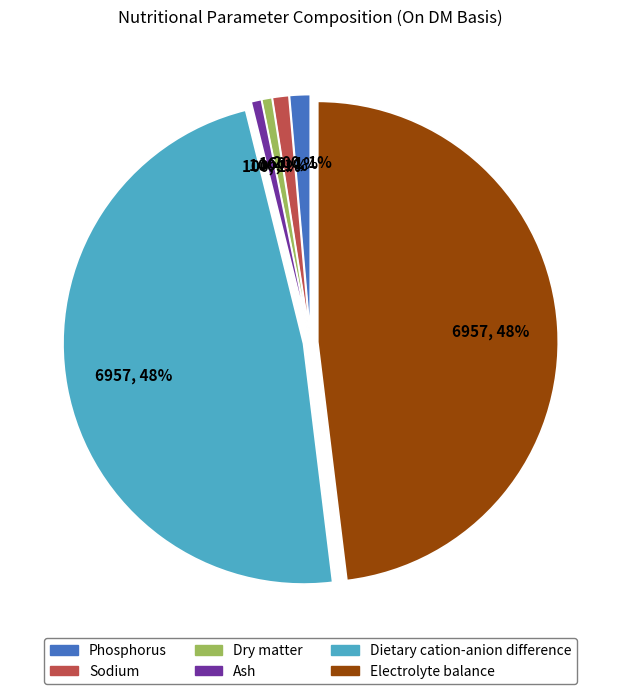

Does any single category account for the majority?

No